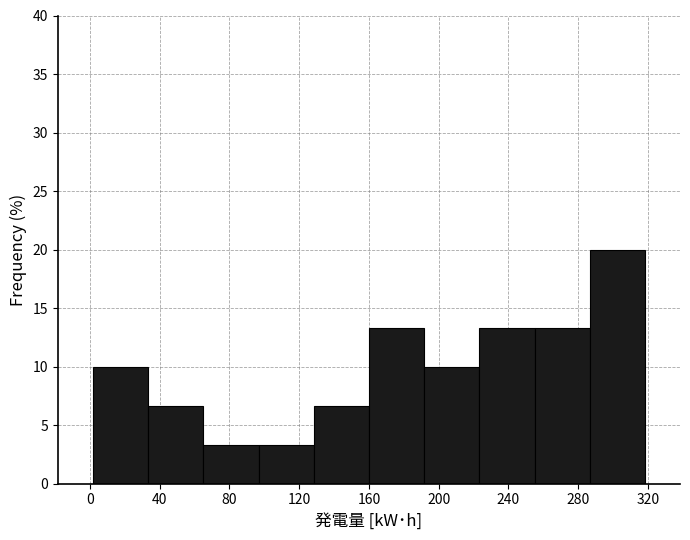

Reading left to right, transcribe this chart: for each bar, give the range it covers on the x-axis and its height. Neither the bar edges nor the heights are printed on the chart, so give them approximately, as read against the axes.

0 to 35: 10.0
35 to 65: 6.5
65 to 95: 3.5
95 to 130: 3.5
130 to 160: 6.5
160 to 190: 13.5
190 to 225: 10.0
225 to 255: 13.5
255 to 285: 13.5
285 to 320: 20.0